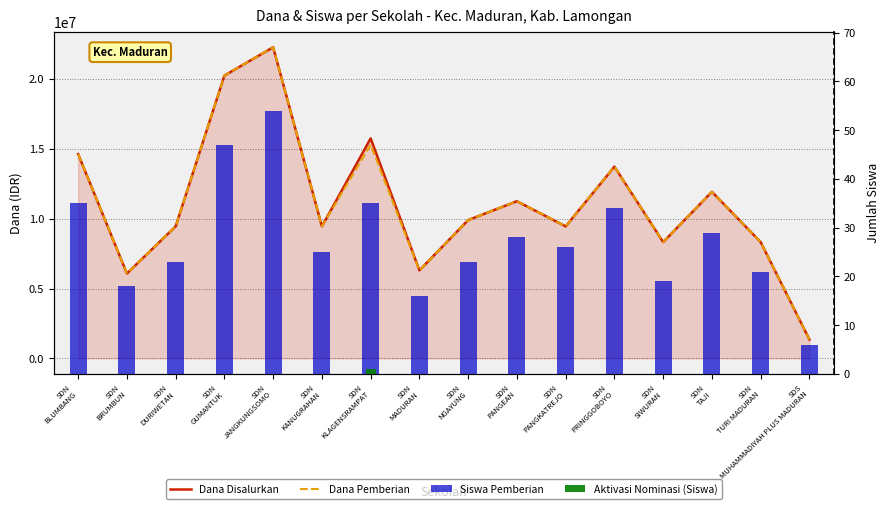

Where is Dana Disalurkan nearest to the value 11812500?

SDN
TAJI